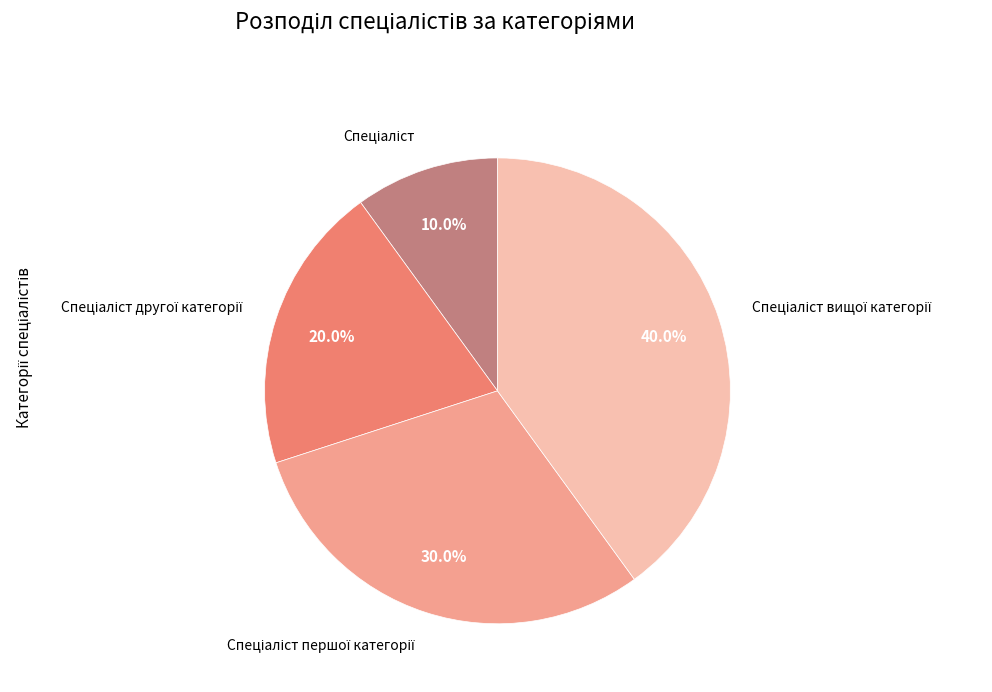

Is there any slice that represents more than half of the pie?

No